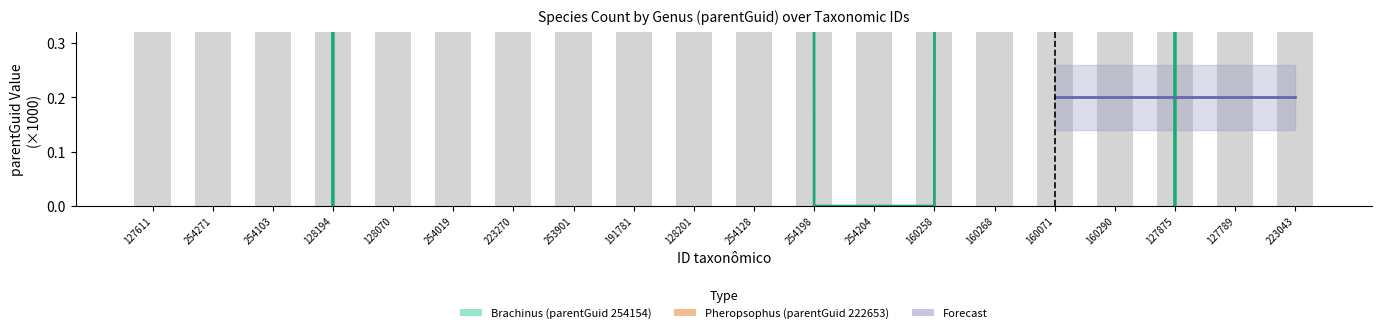

What is the difference between the highest and lowest values at 254271?

38.1